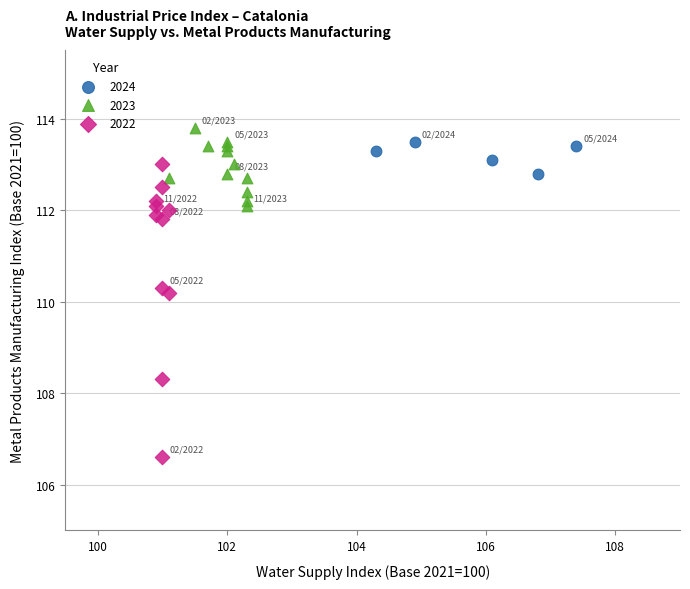

Which series contains the lowest Y value?

2022